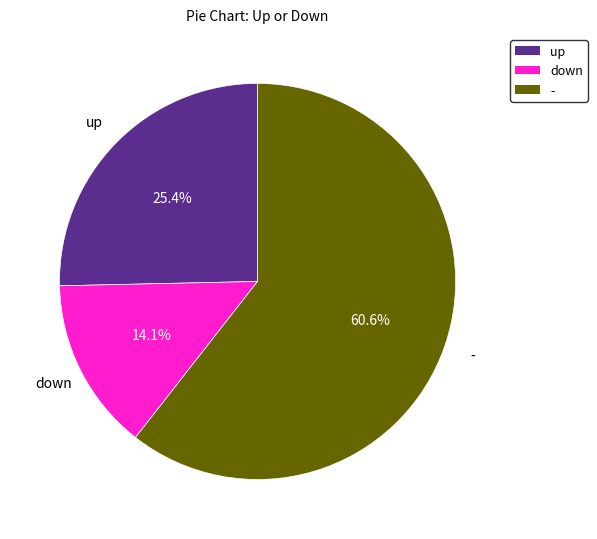

The down slice represents 7% of the pie. True or false?

False